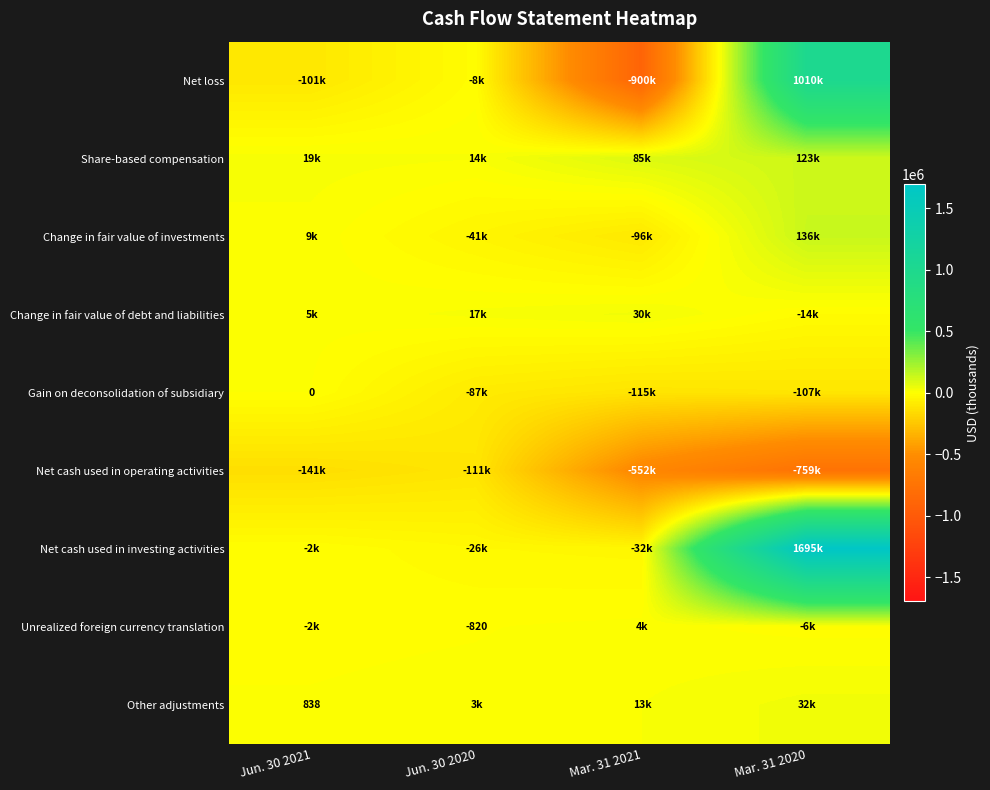

The value of Unrealized foreign currency translation at Jun. 30 2020 is -820. True or false?

True